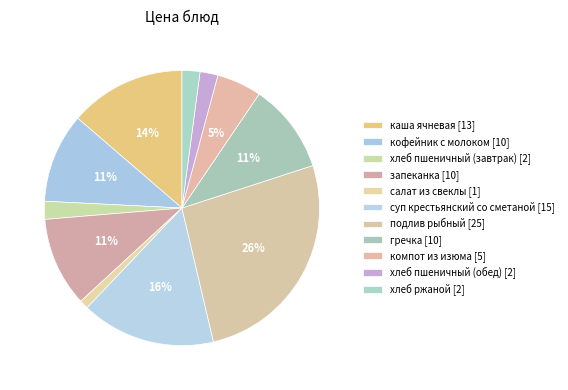

Which slice is the largest?

подлив рыбный